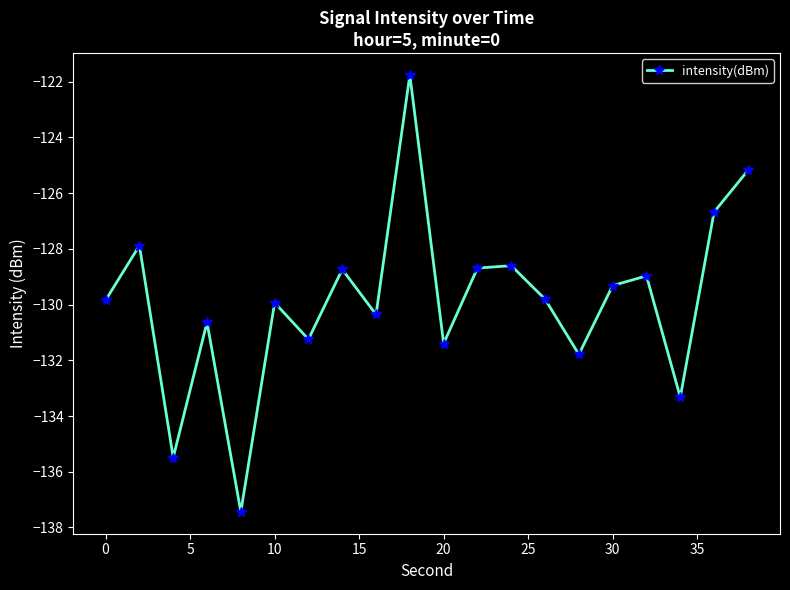

How many points are higher than both their immediate neighbors (excluding endpoints)?

7